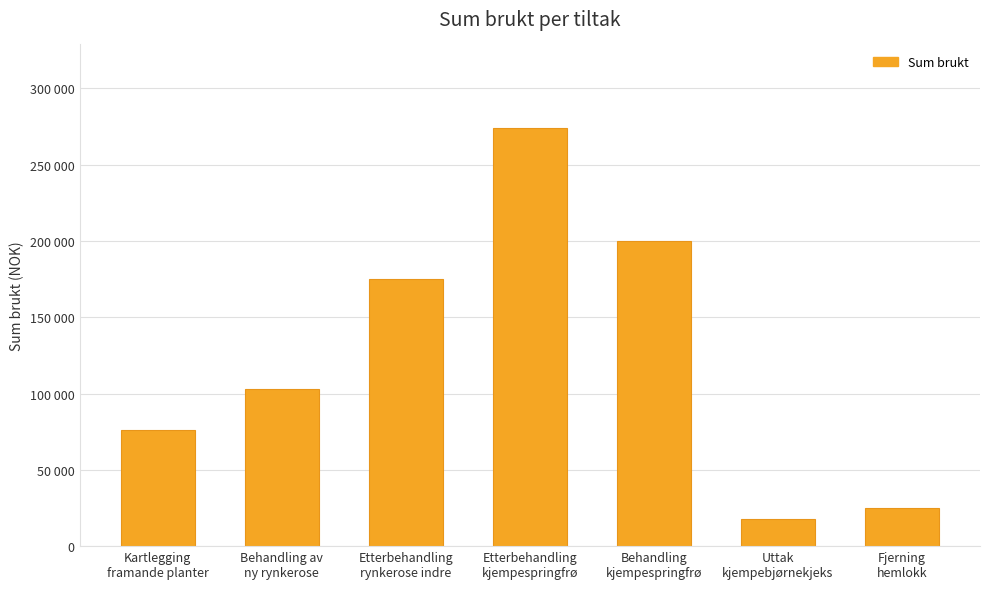

What is the difference between the second highest and second lowest values?

175000